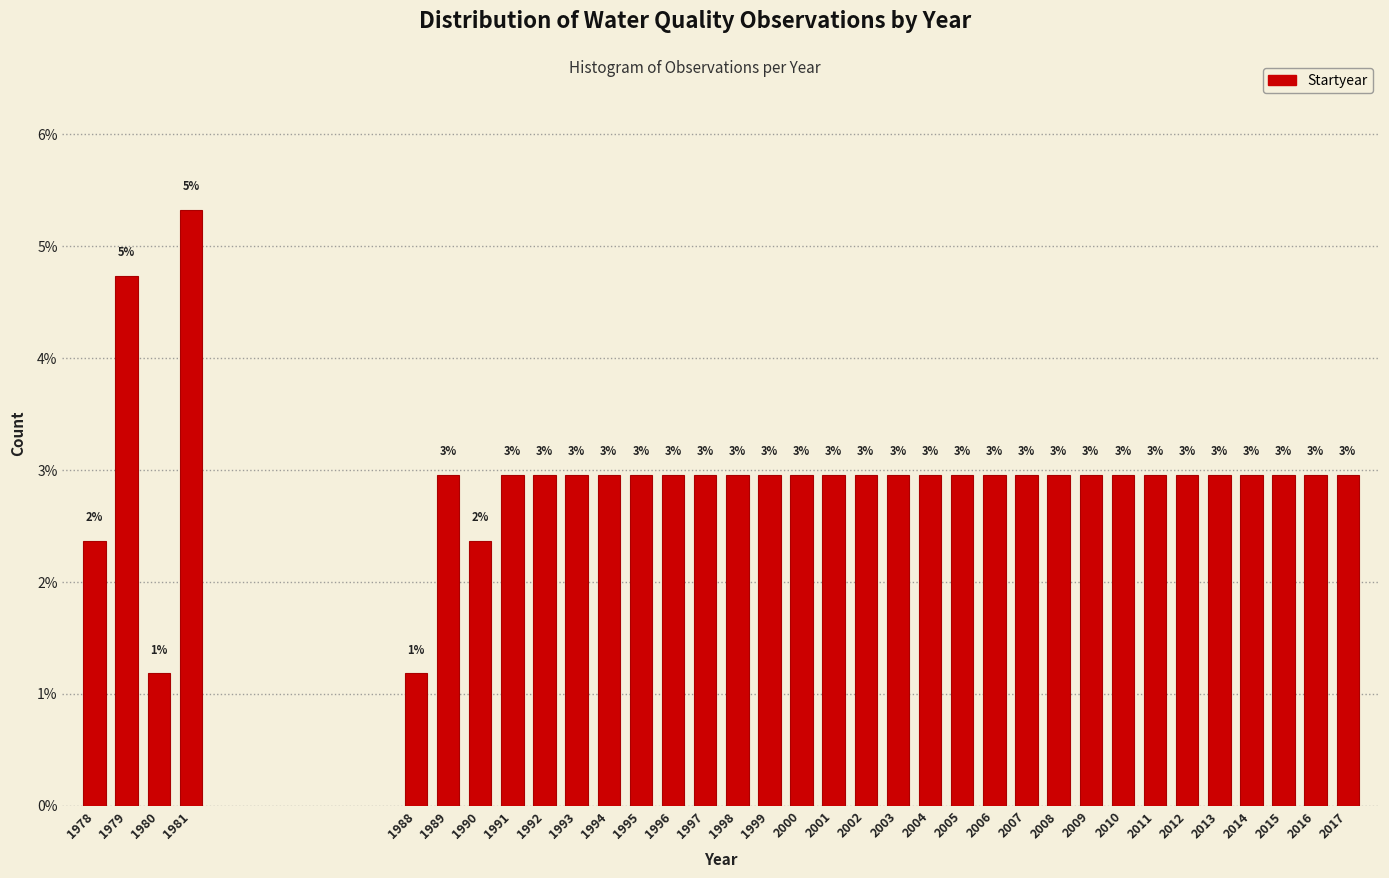

At which category does the chart reach its peak across all series?

1981